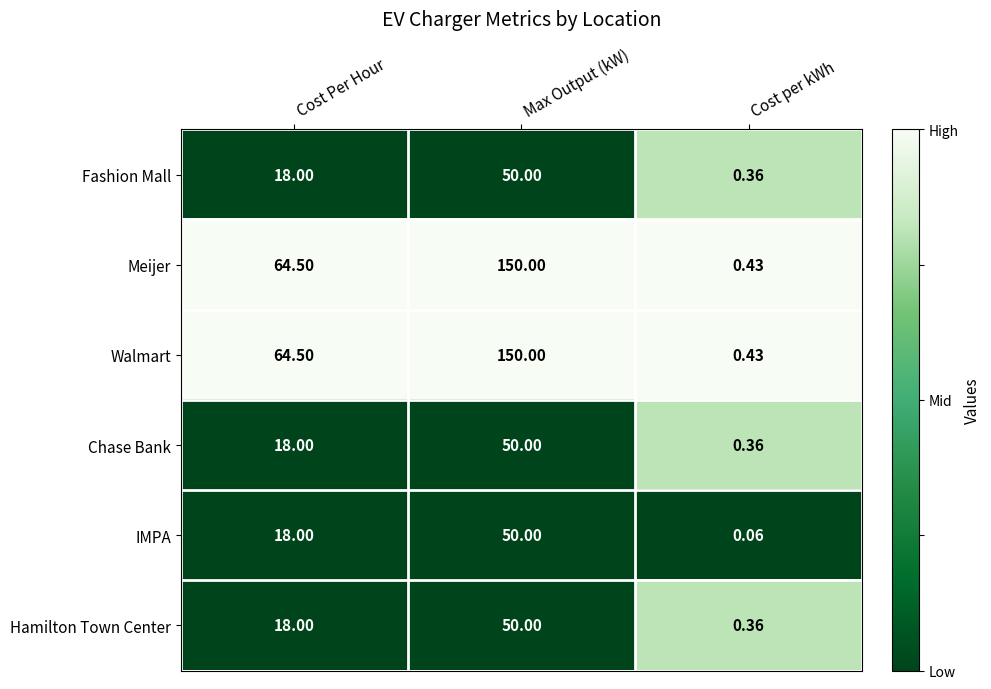

At which label is Fashion Mall closest to 25?

Cost Per Hour